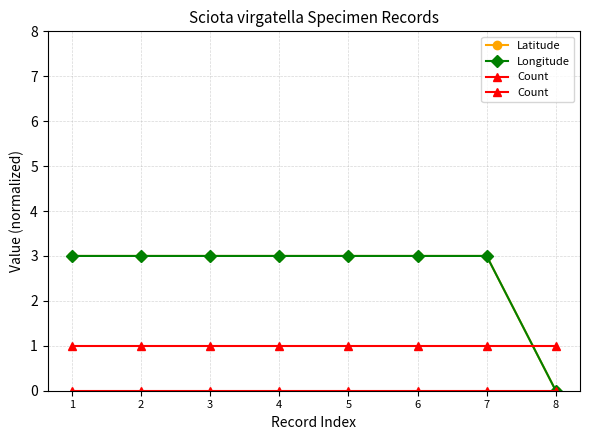

What is the value of the Longitude point at the 7th from the left?

3